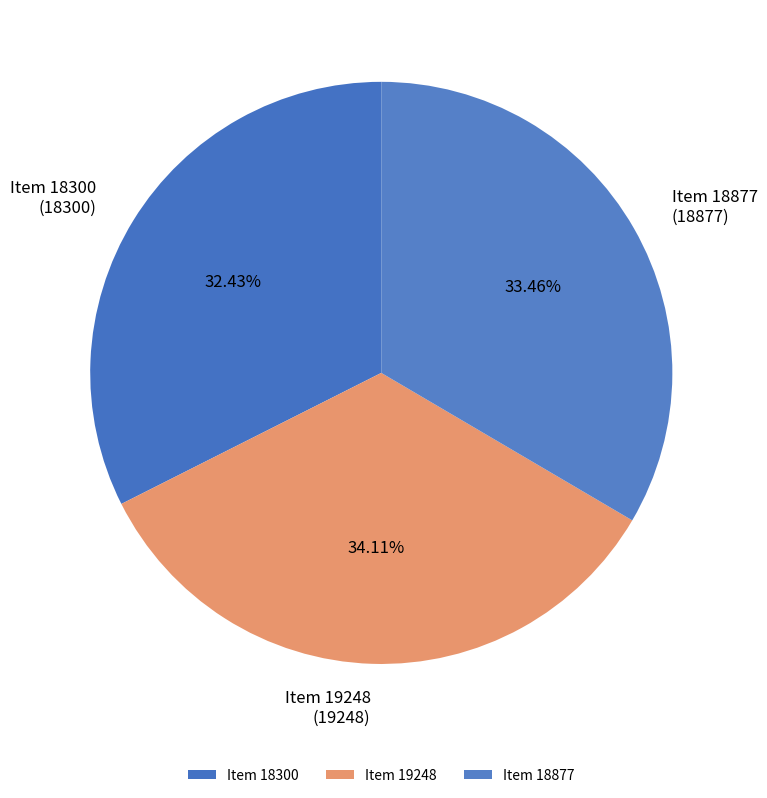

Is there a majority slice in this chart?

No